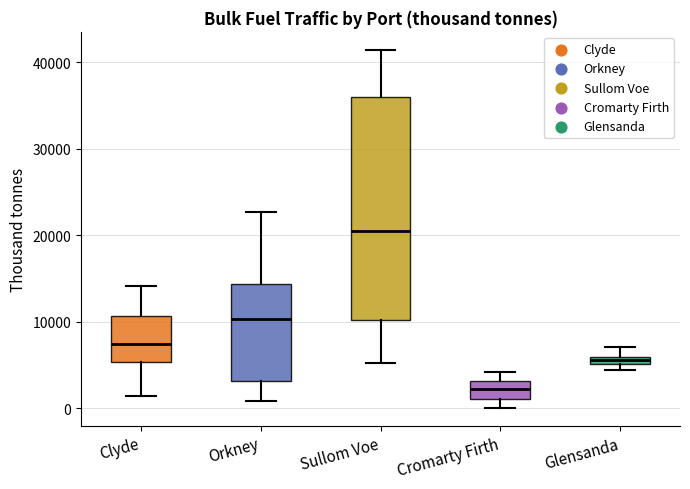

Which box has the highest median line?

Sullom Voe